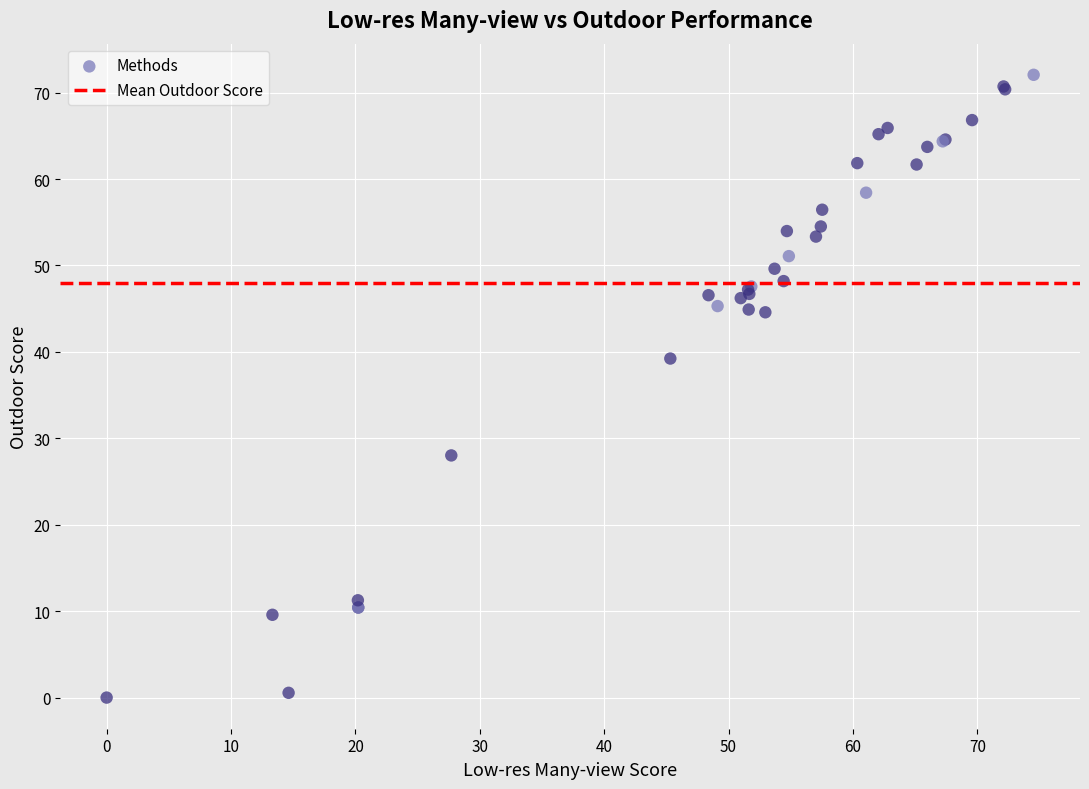

What Y value in the scatter plot is closest to 36?

39.2